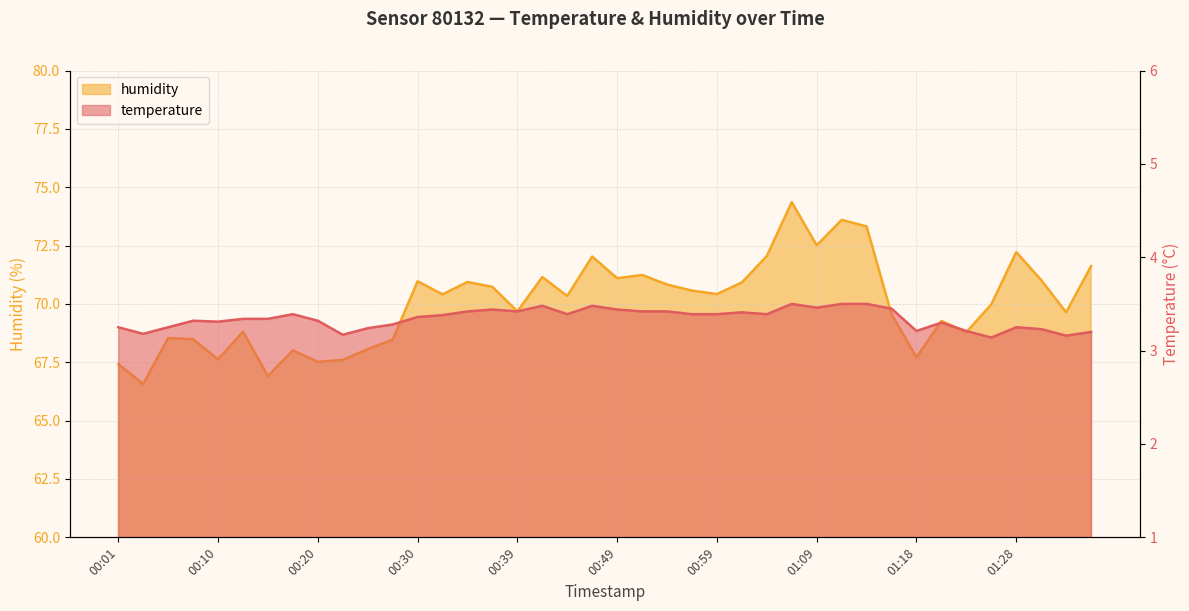

What is the approximate value of temperature at 00:56?

3.4